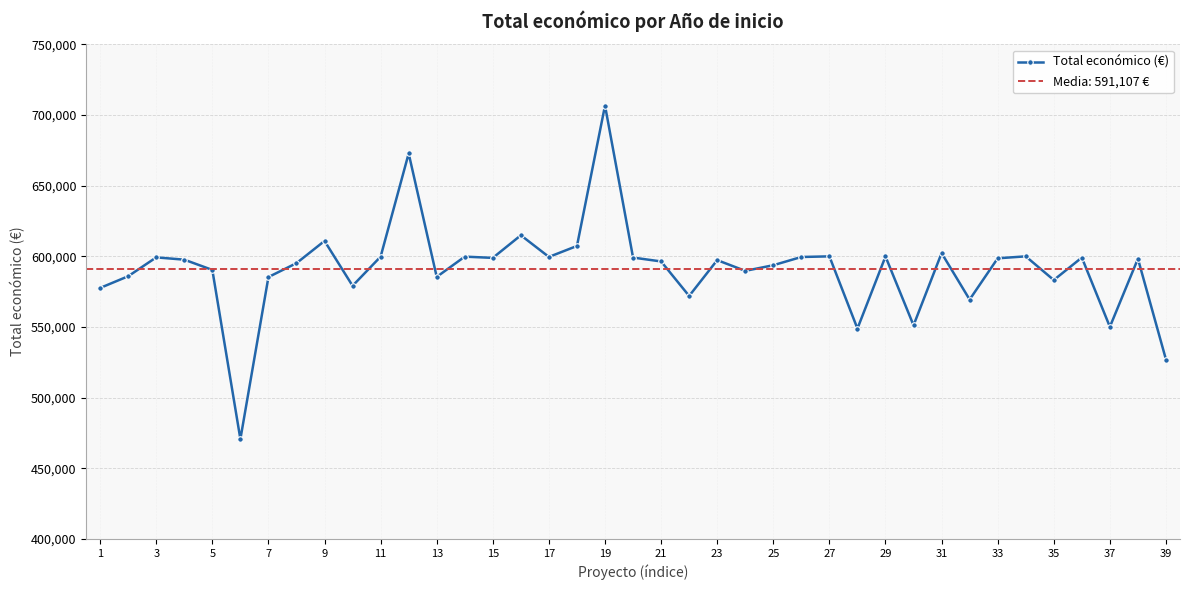

How many data points are less than 597651?

19